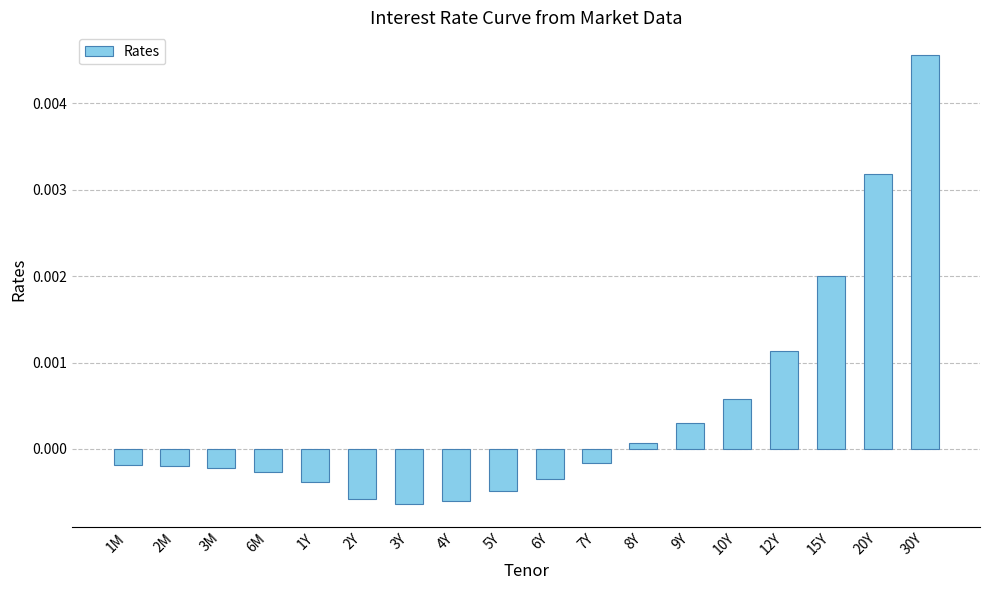

What is the label of the 3rd bar from the left?

3M